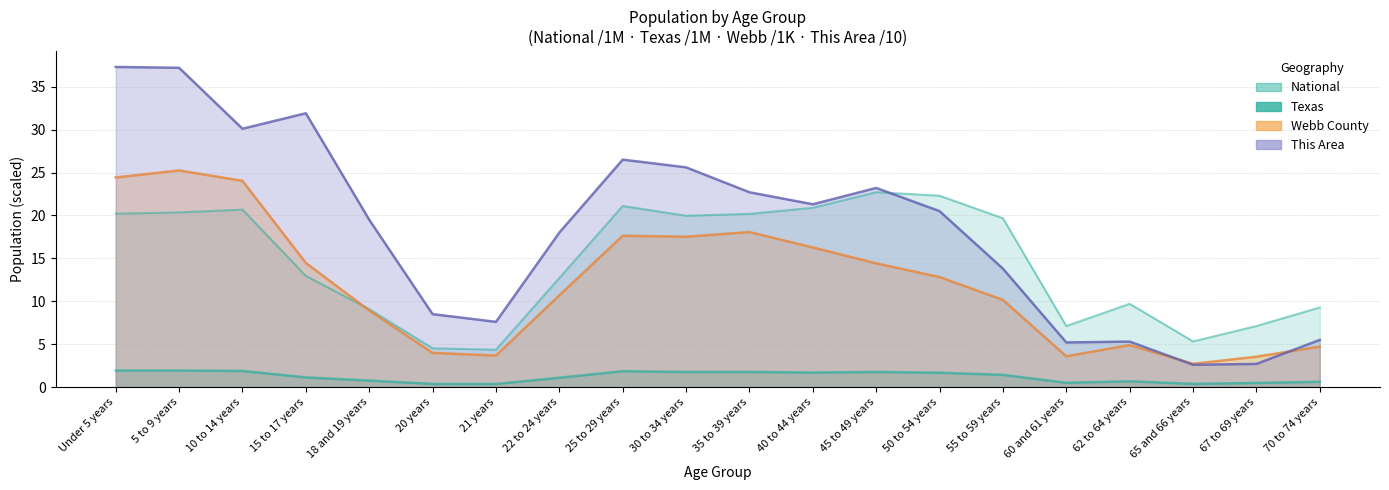

What is the value of the Texas point at the 1st from the left?

1.9